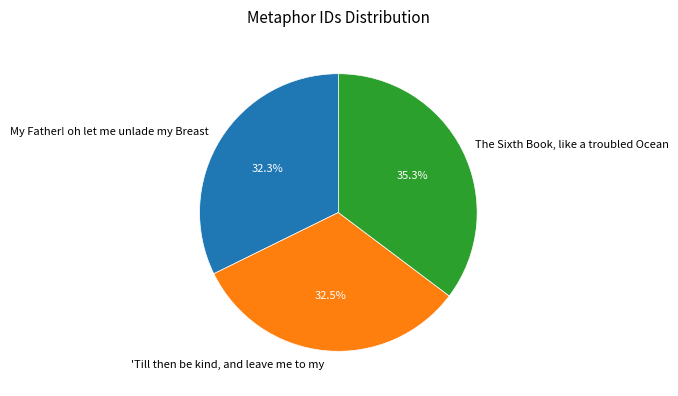

Is there any slice that represents more than half of the pie?

No